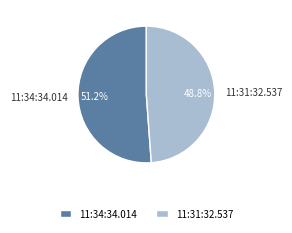

Is there a majority slice in this chart?

Yes